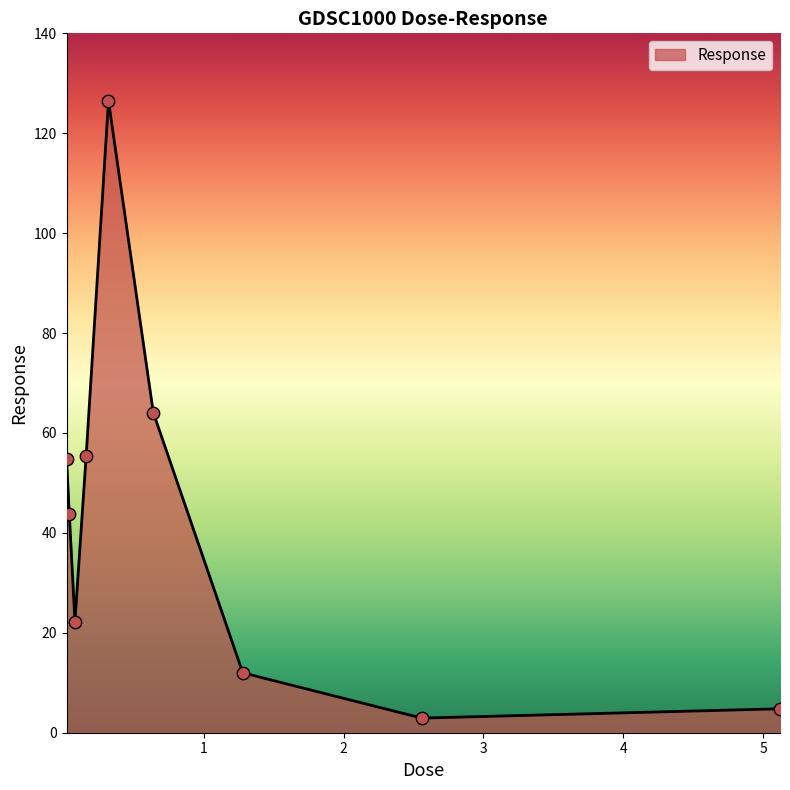

What is the maximum value shown in the chart?

126.5